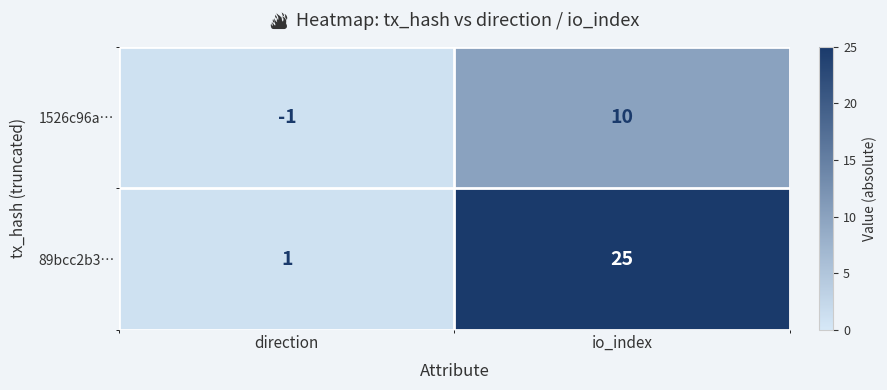

List the labels in order of 89bcc2b3… value, largest first.

io_index, direction